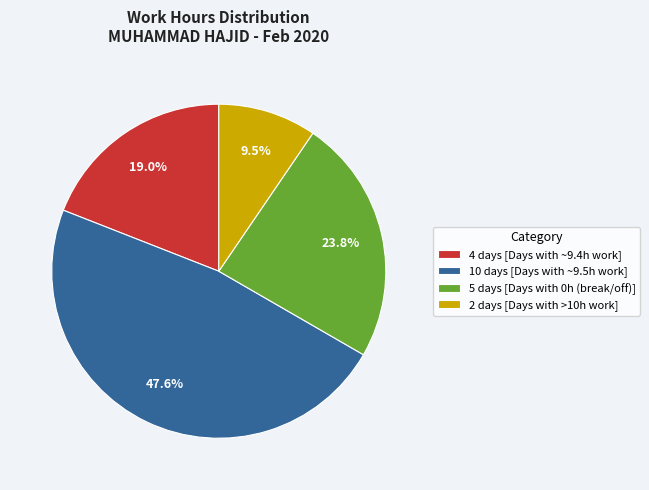

To the nearest percent, what is the difference between the largest and smallest slice percentages?

38%